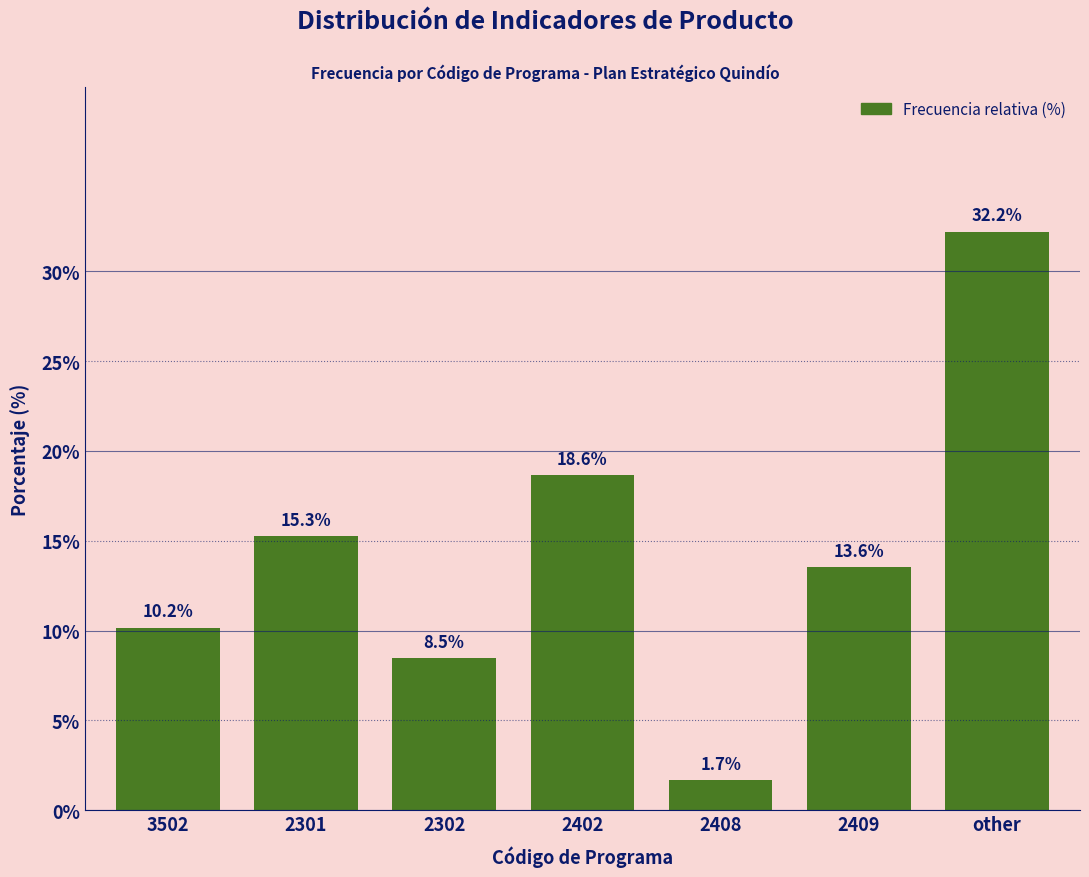

Reading left to right, extract all data points from this chart.

3502=10.2	2301=15.3	2302=8.5	2402=18.6	2408=1.7	2409=13.6	other=32.2